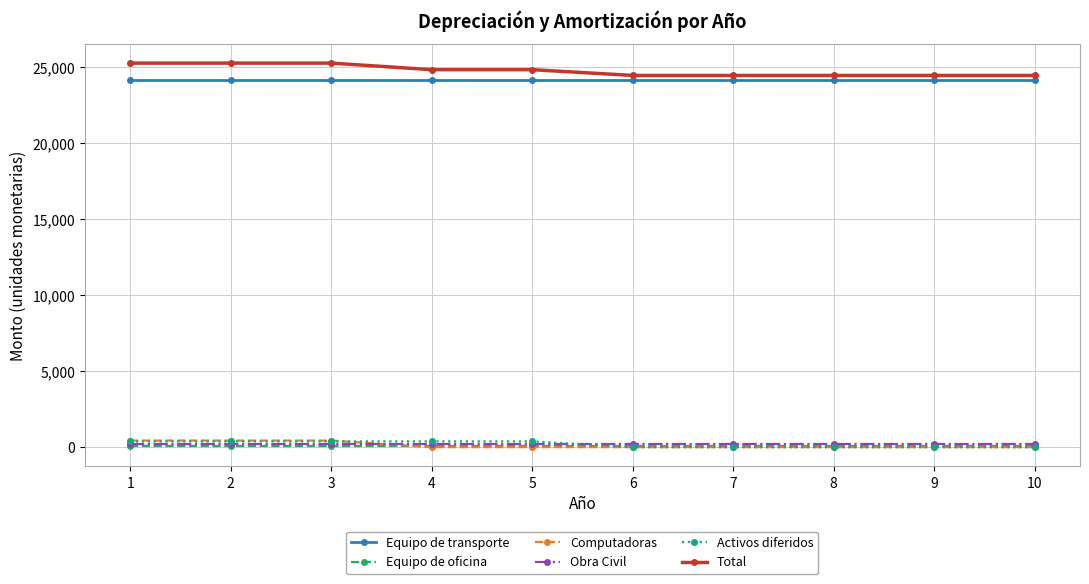

Reading left to right, list all the values displayed in this chart.

Equipo de transporte: 1=24200.0	2=24200.0	3=24200.0	4=24200.0	5=24200.0	6=24200.0	7=24200.0	8=24200.0	9=24200.0	10=24200.0
Equipo de oficina: 1=70.0	2=70.0	3=70.0	4=70.0	5=70.0	6=70.0	7=70.0	8=70.0	9=70.0	10=70.0
Computadoras: 1=433.3	2=433.3	3=433.3	4=0.0	5=0.0	6=0.0	7=0.0	8=0.0	9=0.0	10=0.0
Obra Civil: 1=200.0	2=200.0	3=200.0	4=200.0	5=200.0	6=200.0	7=200.0	8=200.0	9=200.0	10=200.0
Activos diferidos: 1=380.0	2=380.0	3=380.0	4=380.0	5=380.0	6=0.0	7=0.0	8=0.0	9=0.0	10=0.0
Total: 1=25283.3	2=25283.3	3=25283.3	4=24850.0	5=24850.0	6=24470.0	7=24470.0	8=24470.0	9=24470.0	10=24470.0